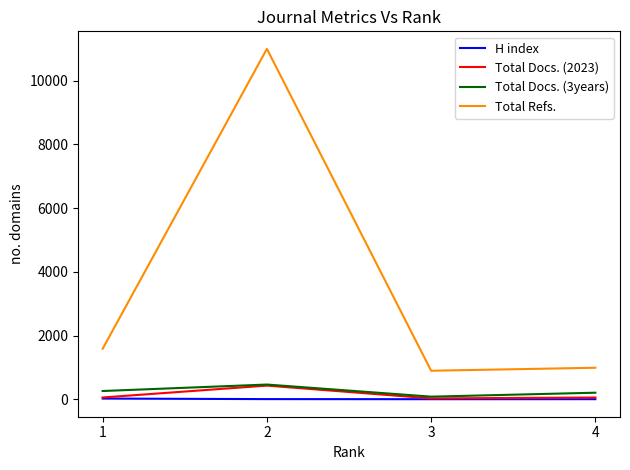

What is the difference between the highest and lowest values at 1?

1563